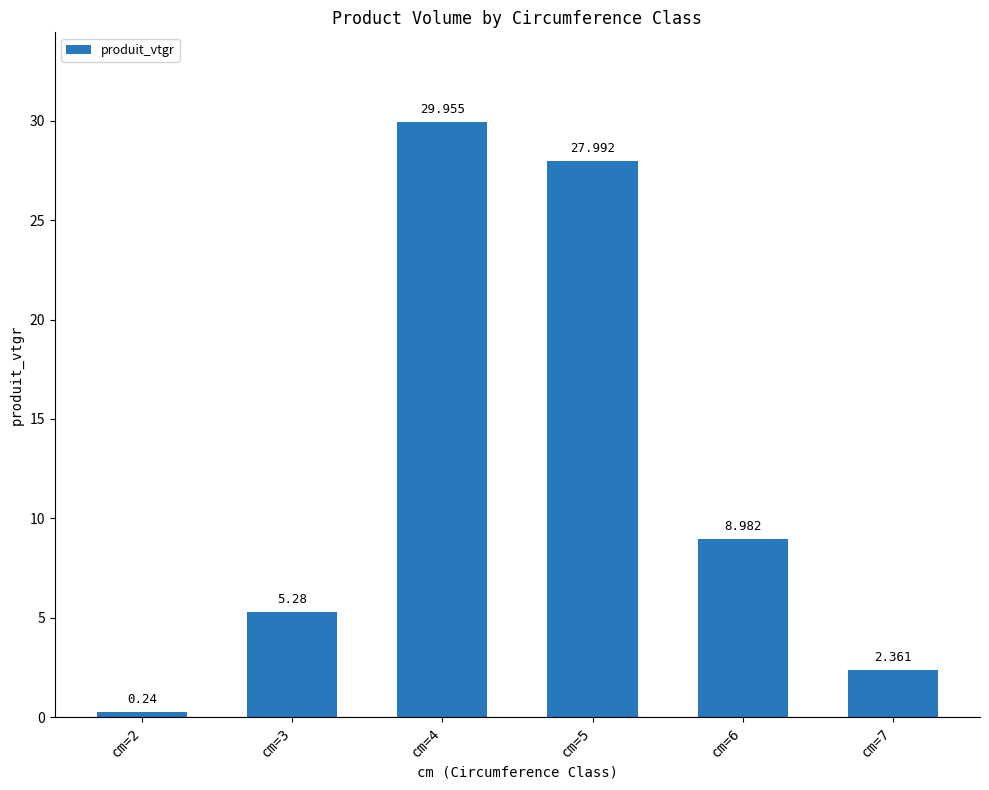

How many data points does each series have?

6